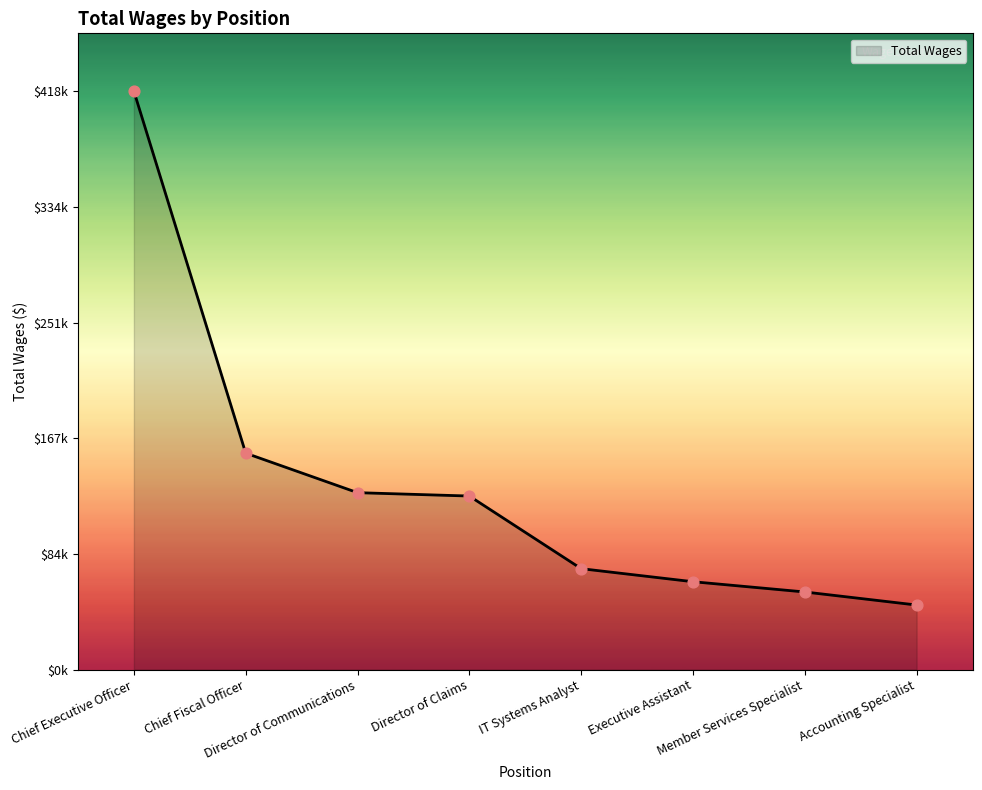

Between Accounting Specialist and Chief Executive Officer, which is larger?

Chief Executive Officer